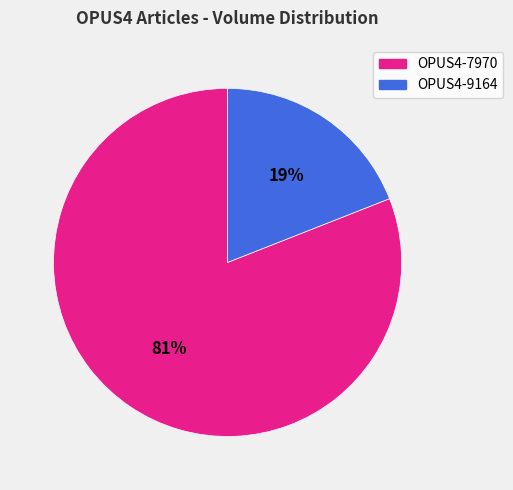

Is it true that OPUS4-7970 is 81% of the pie?

True